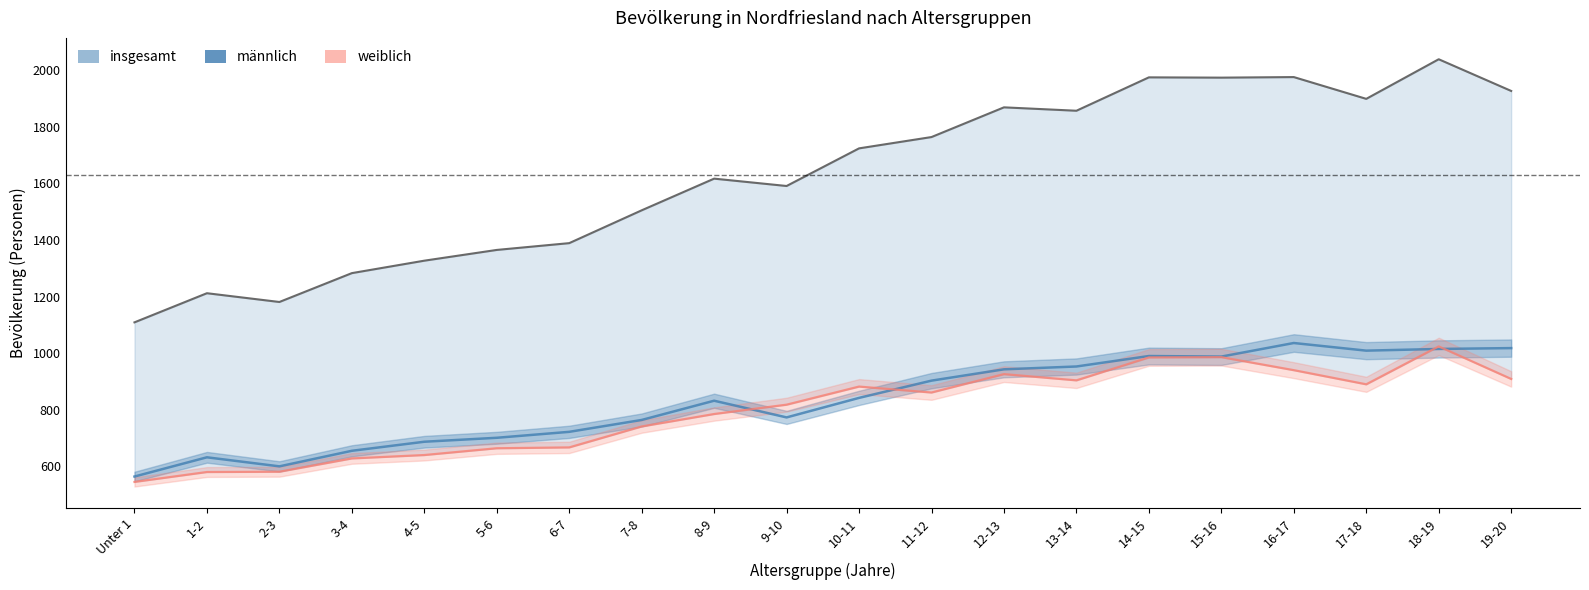

List the labels in order of insgesamt value, largest first.

18-19, 16-17, 14-15, 15-16, 19-20, 17-18, 12-13, 13-14, 11-12, 10-11, 8-9, 9-10, 7-8, 6-7, 5-6, 4-5, 3-4, 1-2, 2-3, Unter 1